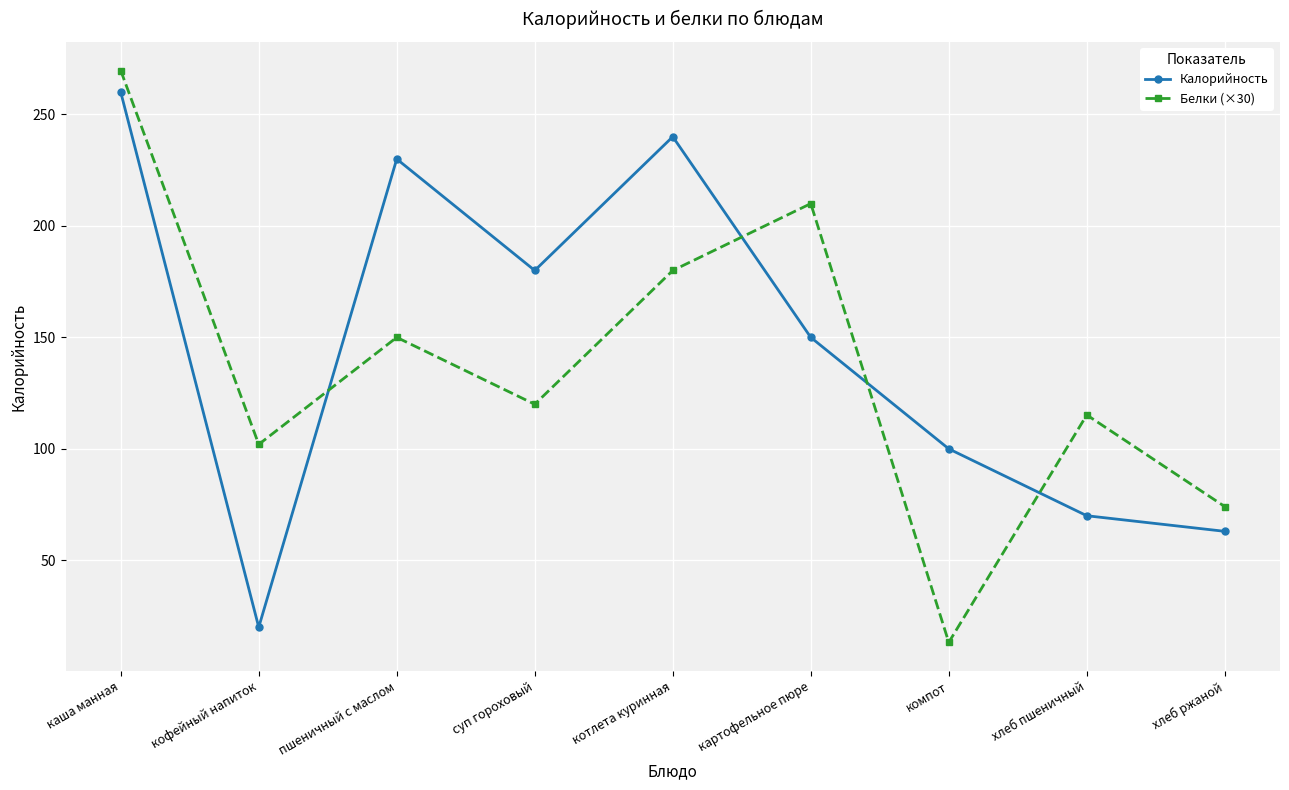

What is the difference between the second highest and minimum values in the Белки (×30) series?

196.8